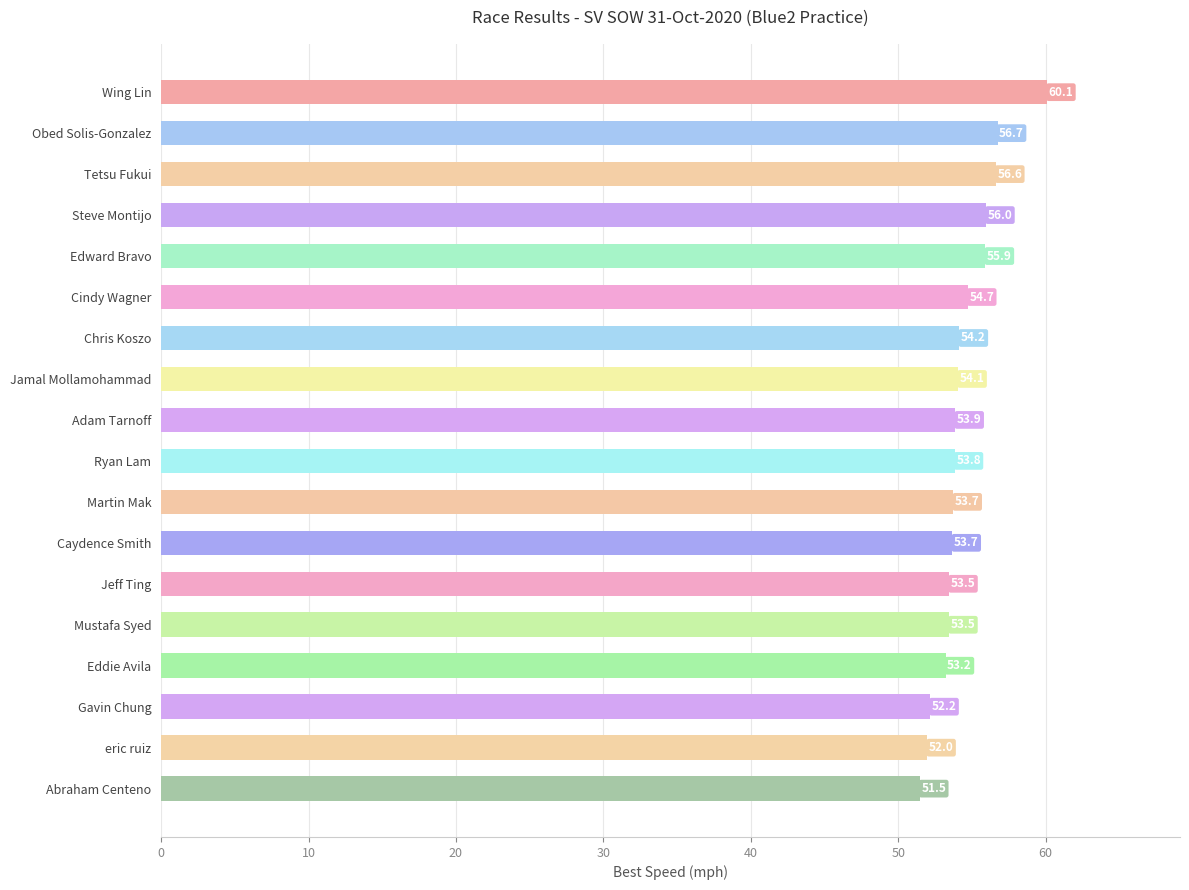

The chart shows a value of 93.2 at Gavin Chung. True or false?

False